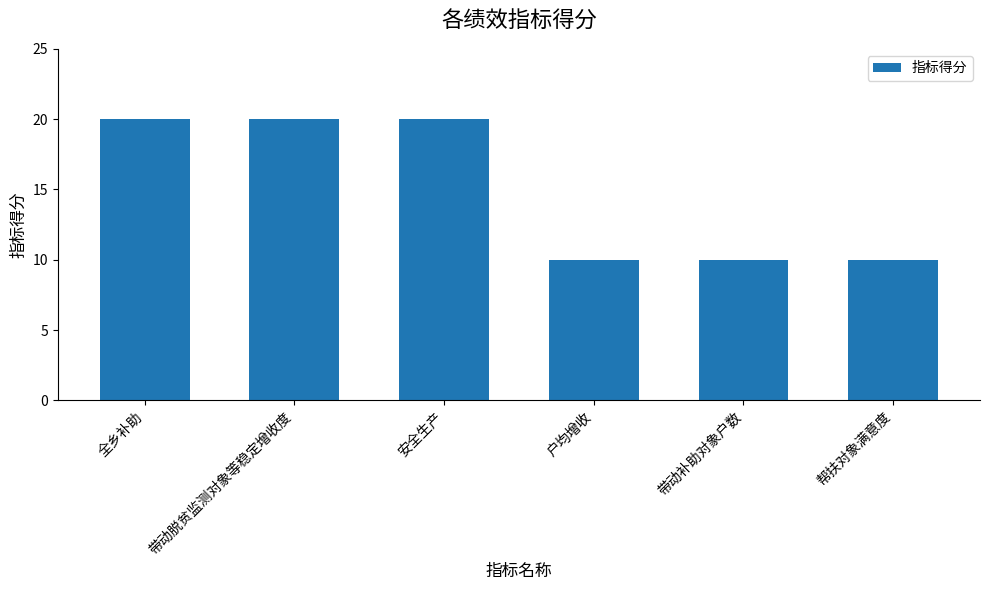

How many categories are shown in the chart?

6